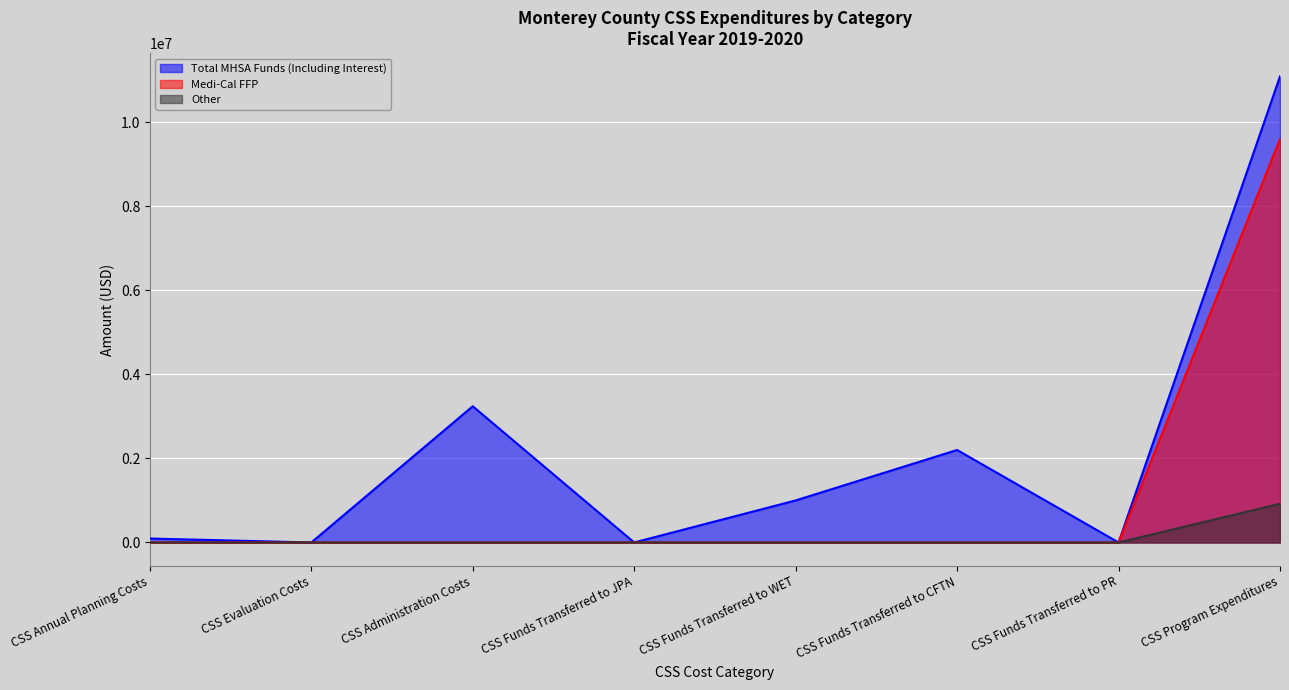

What is the label of the 7th point from the left?

CSS Funds Transferred to PR